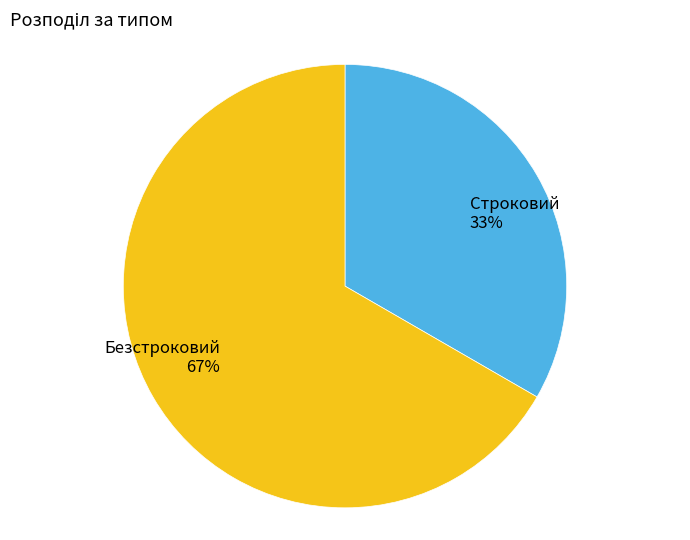

Between Безстроковий and Строковий, which is larger?

Безстроковий